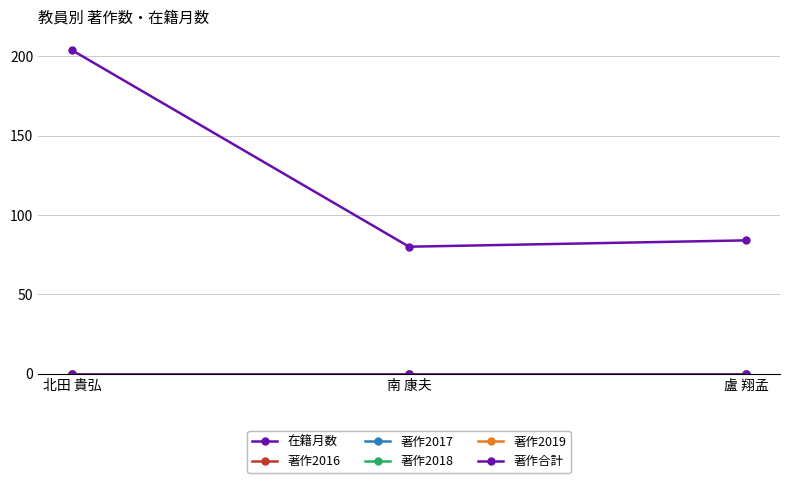

Is this an area chart (filled region under the line)?

No